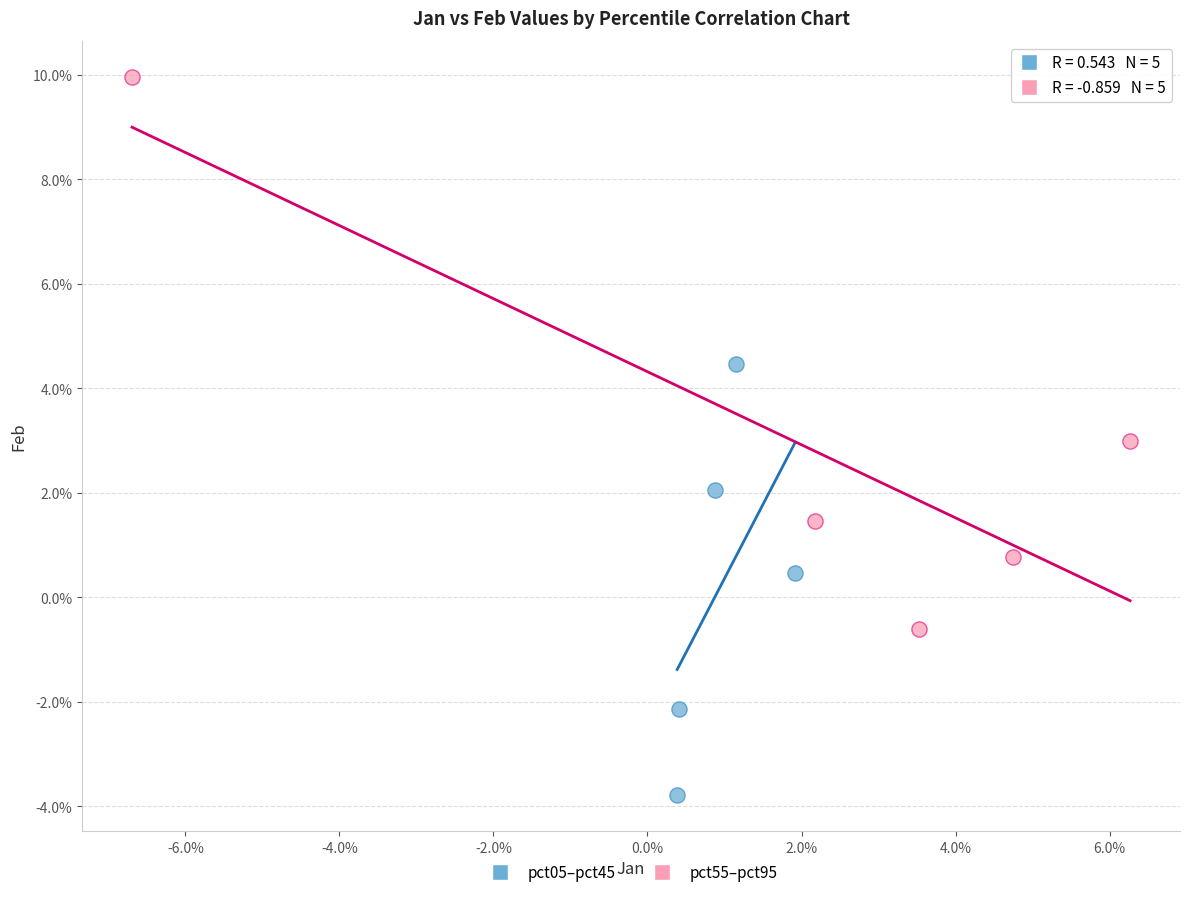

Which series reaches the minimum Y coordinate?

pct05–pct45